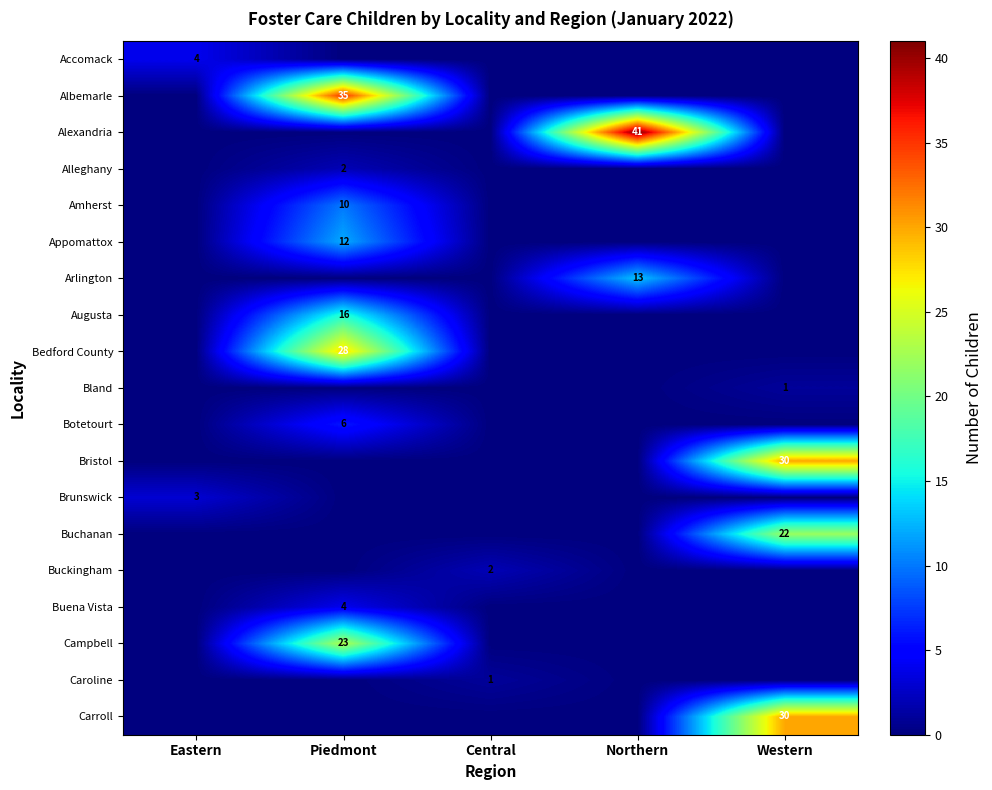

At how many categories does at least one series exceed 15?

3